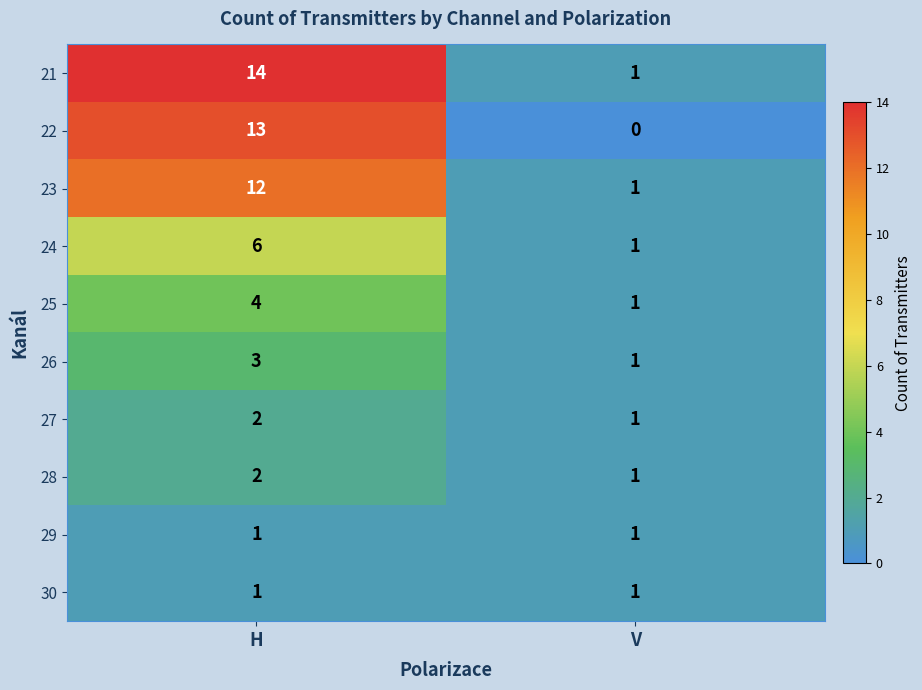

What is the difference between the 25 values at H and V?

3